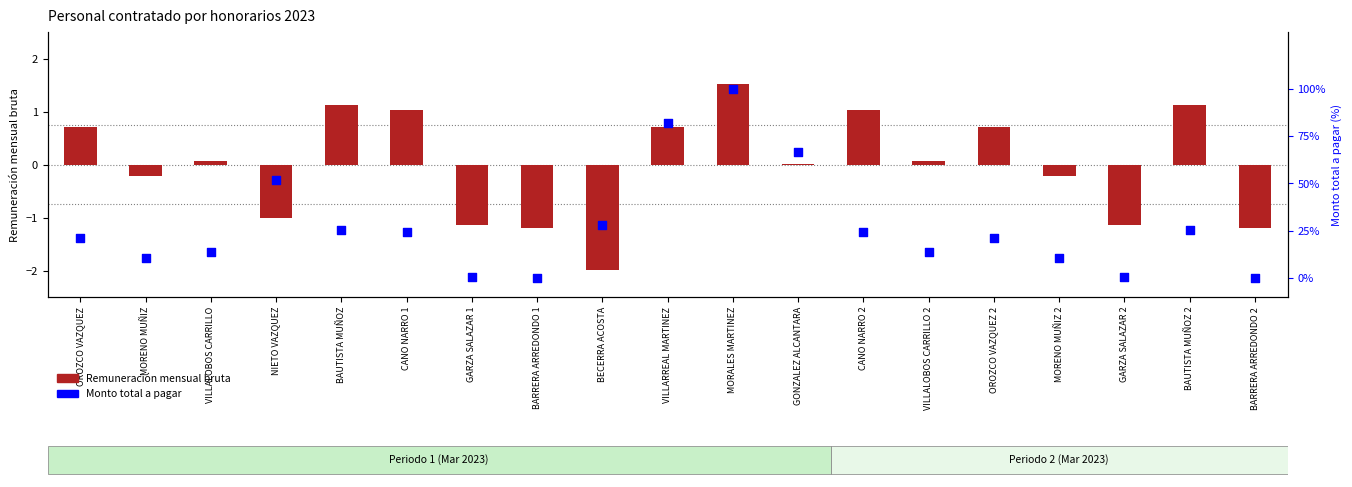

Which series reaches the maximum Y coordinate?

Monto total a pagar